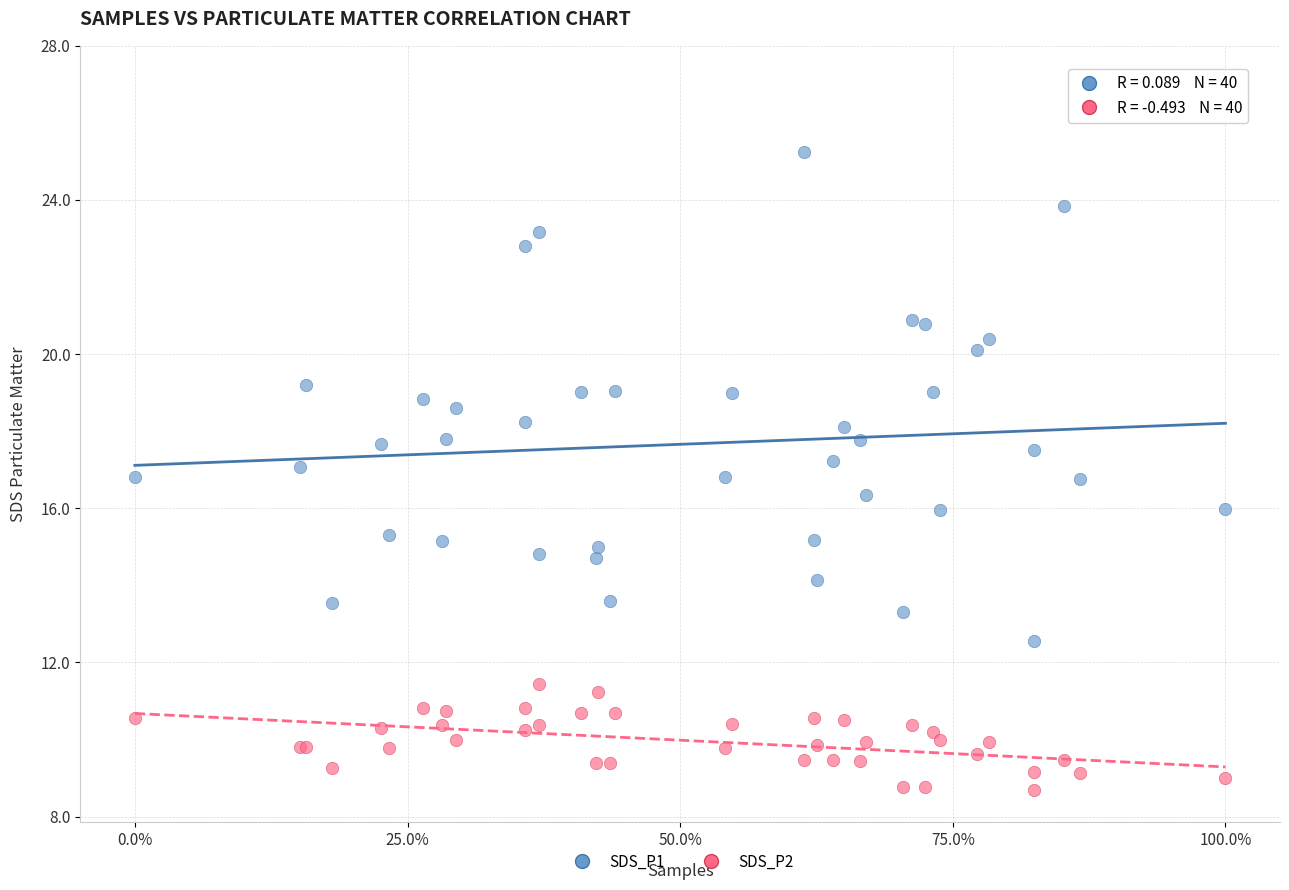

Which series has the widest spread of Y values?

SDS_P1